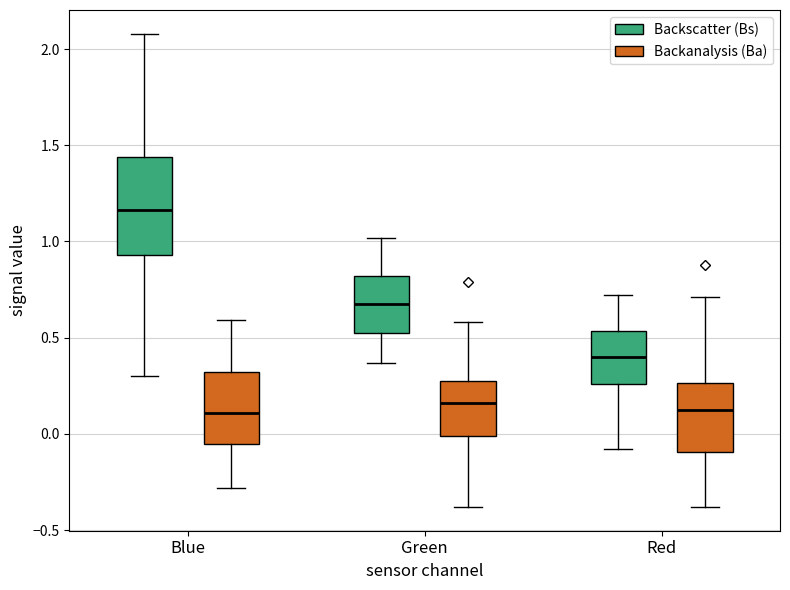

Reading left to right, transcribe this box plot: for each box, give where its median line is, the range the box spans, and where its two whiskers end, as read against the y-axis. The values are not printed on the chart, so give them approximately, as read against the axis.

Blue (Backscatter (Bs)): median 1.15, box 0.95 to 1.45, whiskers 0.30 to 2.10
Blue (Backanalysis (Ba)): median 0.10, box -0.05 to 0.30, whiskers -0.30 to 0.60
Green (Backscatter (Bs)): median 0.70, box 0.55 to 0.80, whiskers 0.35 to 1.00
Green (Backanalysis (Ba)): median 0.15, box 0.00 to 0.25, whiskers -0.40 to 0.60
Red (Backscatter (Bs)): median 0.40, box 0.25 to 0.55, whiskers -0.10 to 0.70
Red (Backanalysis (Ba)): median 0.15, box -0.10 to 0.25, whiskers -0.40 to 0.70